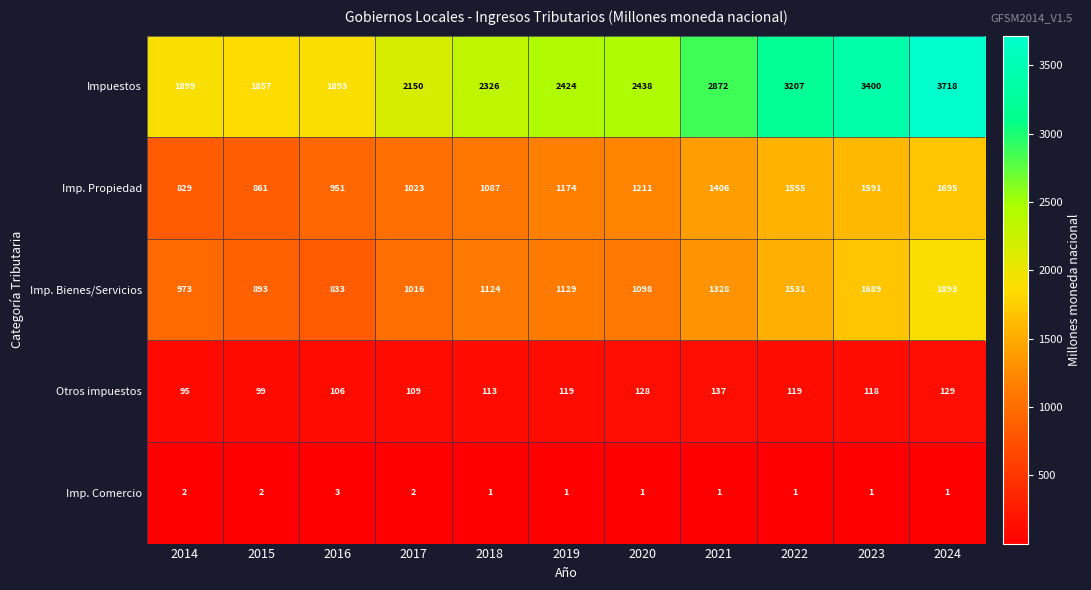

What is the difference between the highest and lowest values at 2017?

2148